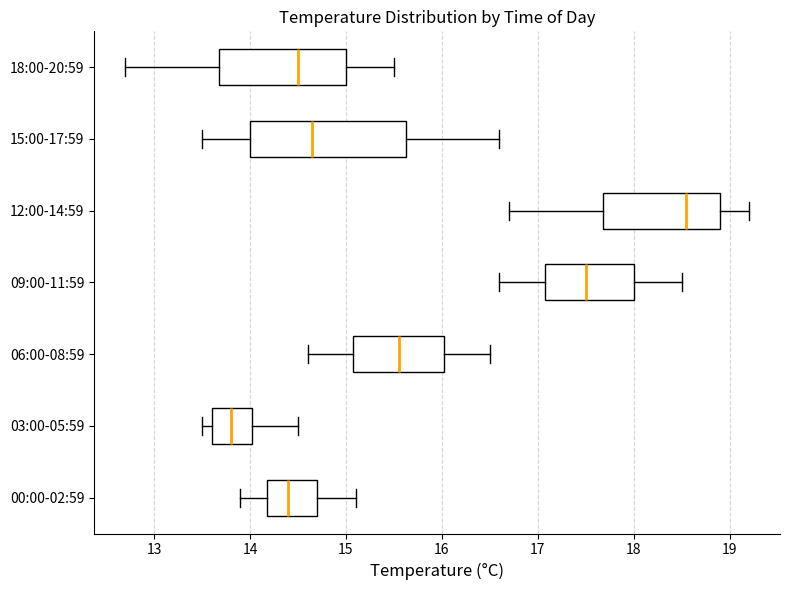

Which box is the widest, from its left edge to its right edge?

15:00-17:59